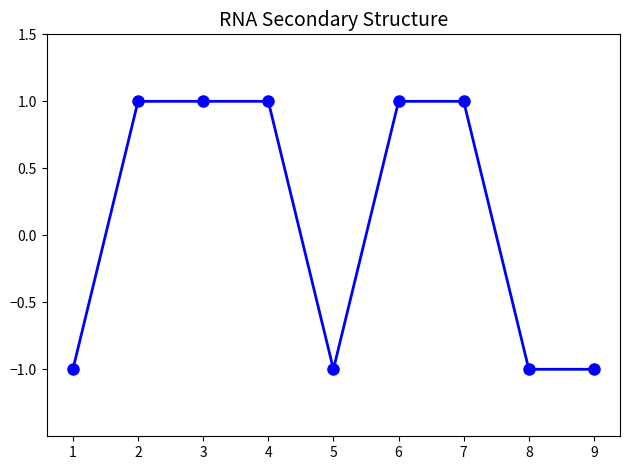

Reading left to right, what are all the values shown in this chart?

-1	1	1	1	-1	1	1	-1	-1